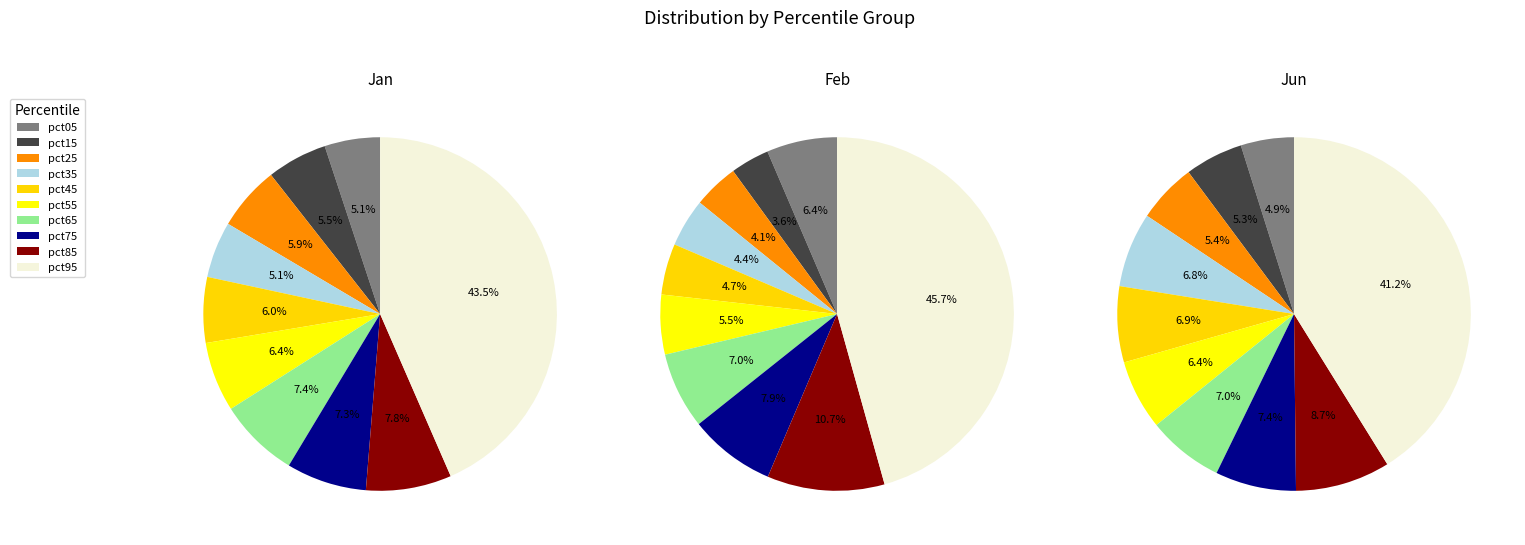

Count the number of slices in the pie.

10